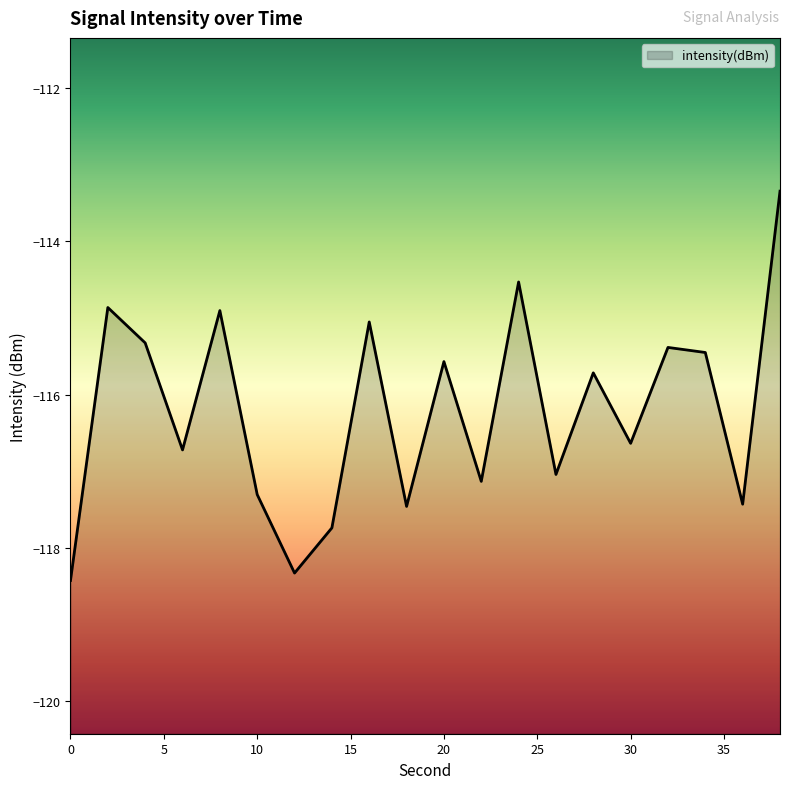

Reading right to left, what are all the values shown in this chart?

38=-113.3	36=-117.4	34=-115.5	32=-115.4	30=-116.6	28=-115.7	26=-117.0	24=-114.5	22=-117.1	20=-115.6	18=-117.5	16=-115.1	14=-117.7	12=-118.3	10=-117.3	8=-114.9	6=-116.7	4=-115.3	2=-114.9	0=-118.4